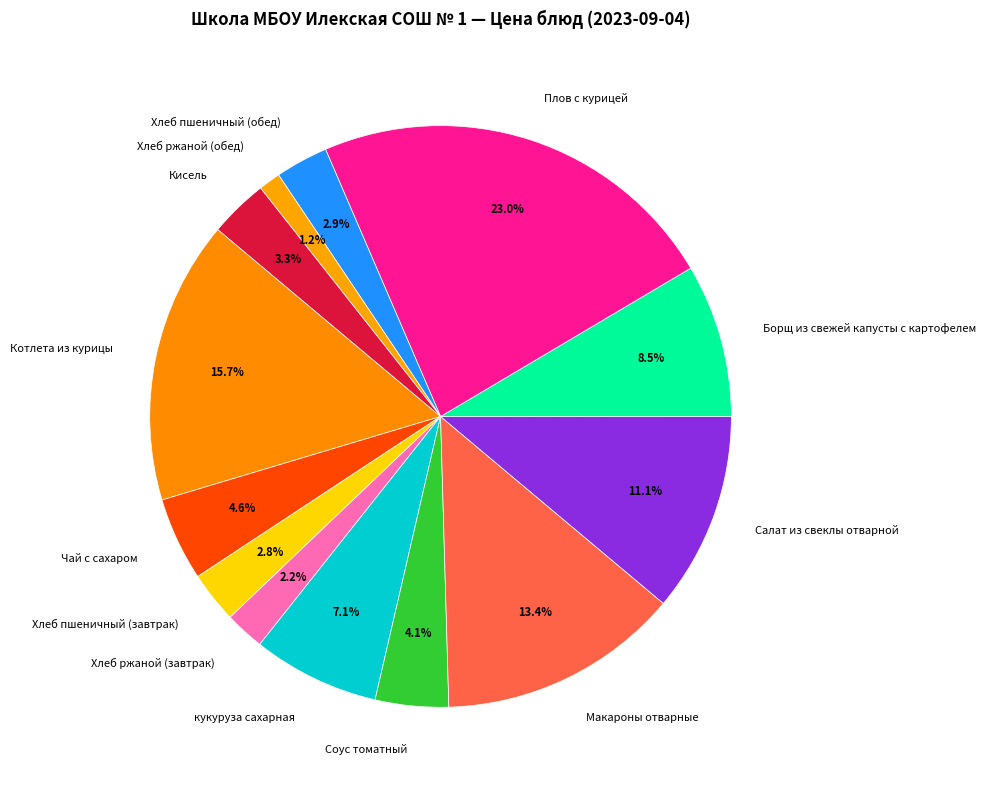

Count the number of slices in the pie.

13